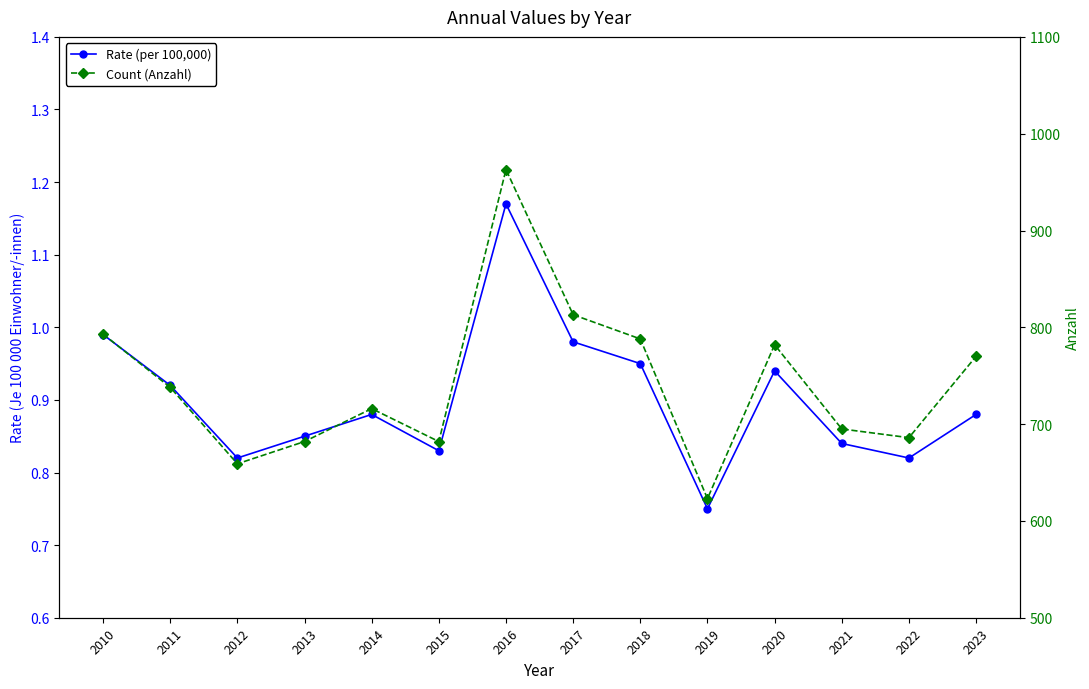

Rank the series by their maximum value, from lowest to highest.

Rate (per 100,000), Count (Anzahl)